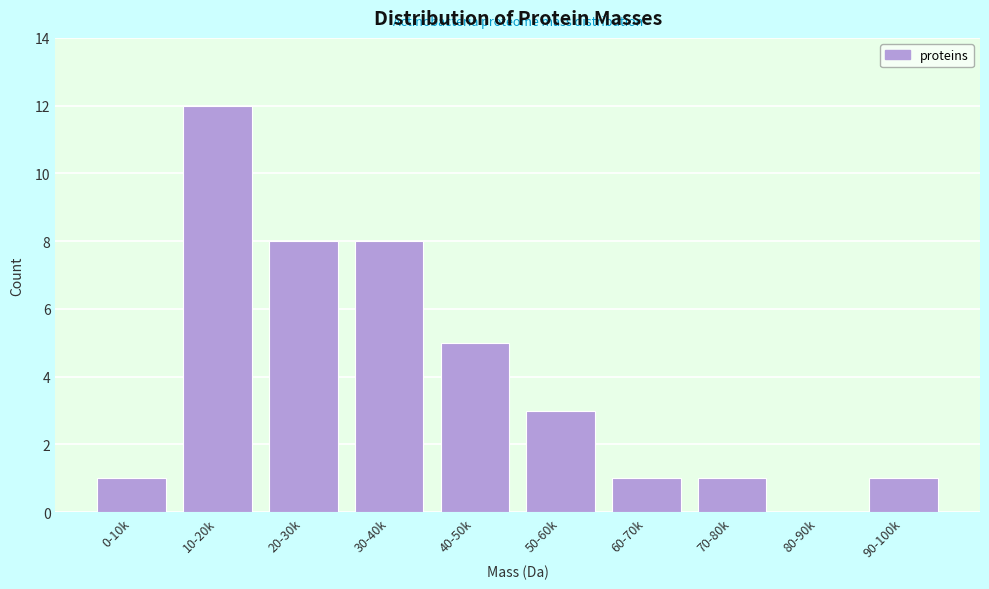

Reading left to right, extract all data points from this chart.

0-10k=1	10-20k=12	20-30k=8	30-40k=8	40-50k=5	50-60k=3	60-70k=1	70-80k=1	80-90k=0	90-100k=1